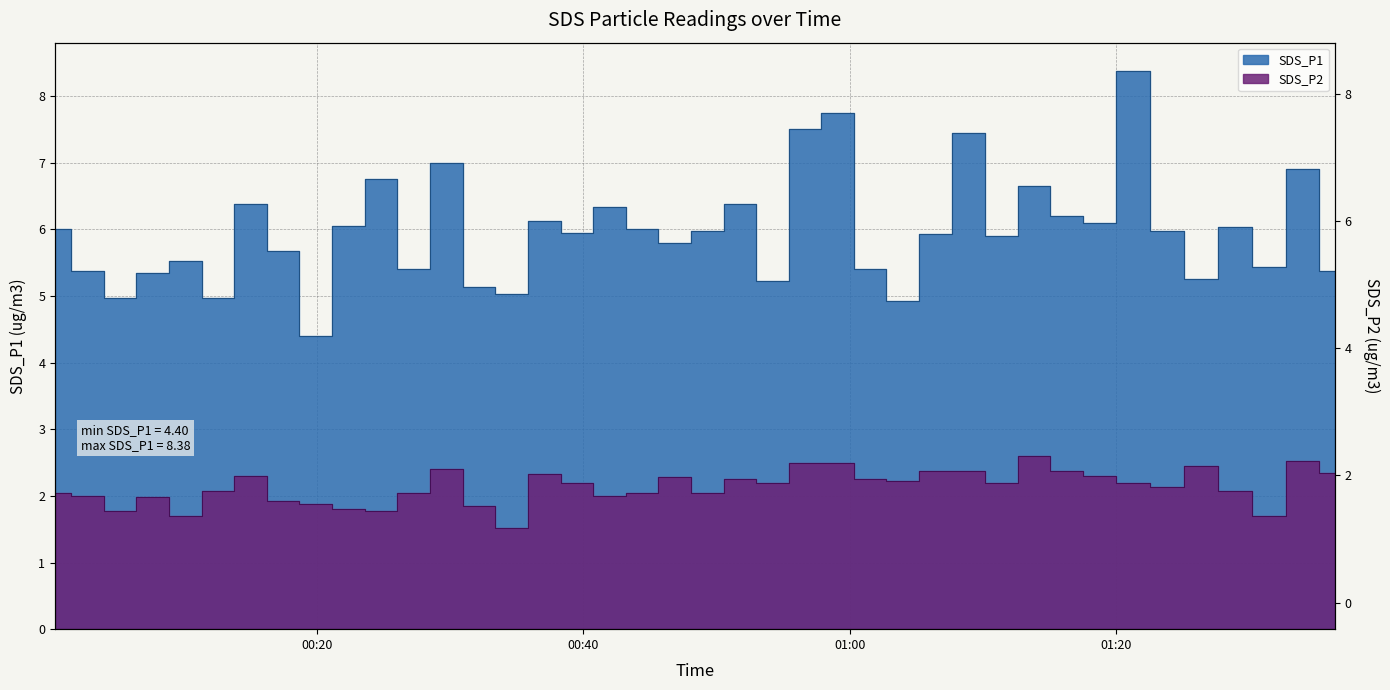

Rank the series by their average value, from highest to lowest.

SDS_P1, SDS_P2